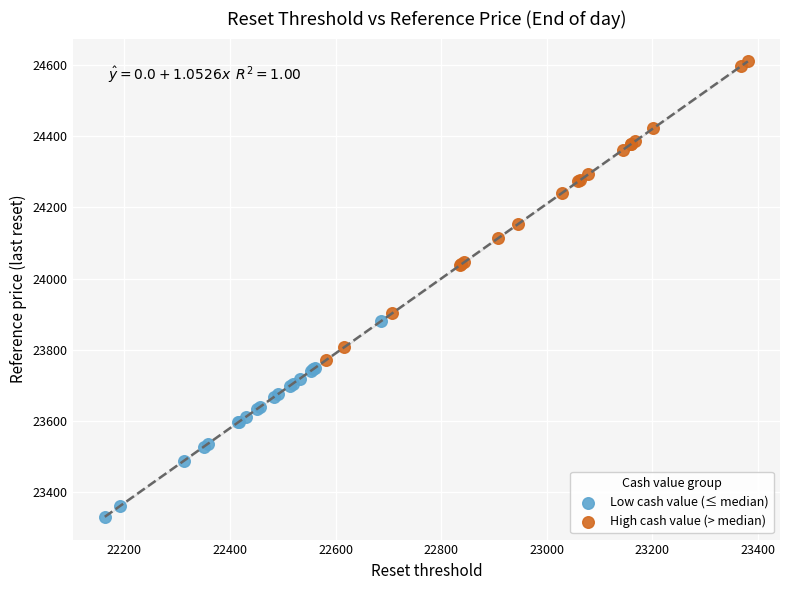

Which series reaches the minimum Y coordinate?

Low cash value (≤ median)